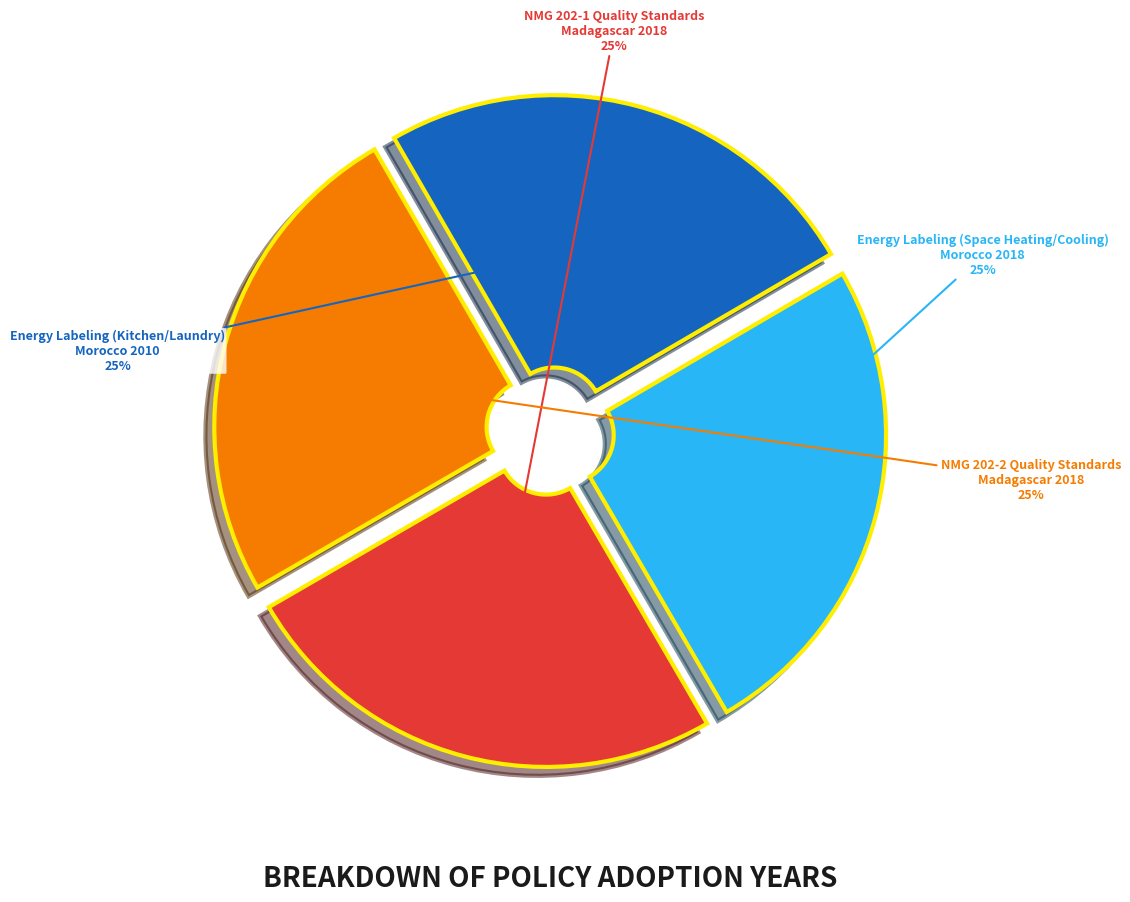

Is there a majority slice in this chart?

No